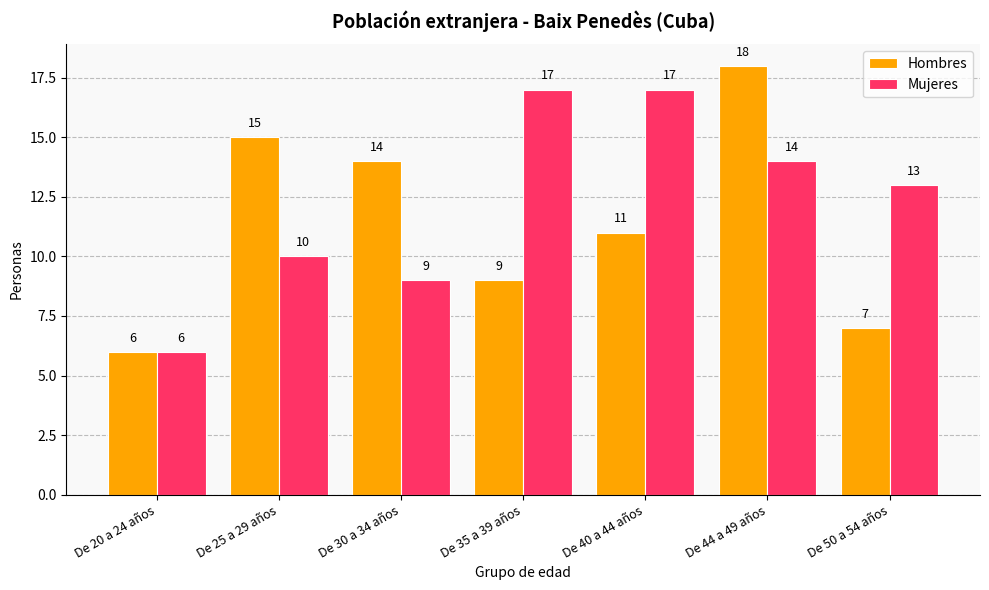

The Mujeres series shows 10 at De 25 a 29 años. True or false?

True